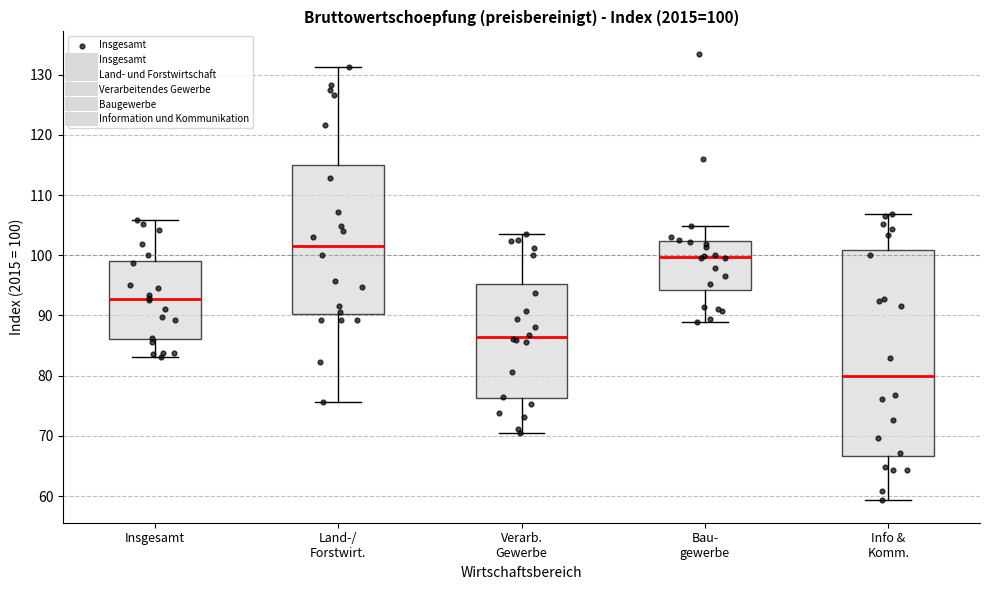

Which box has the lowest median line?

Info & Komm.